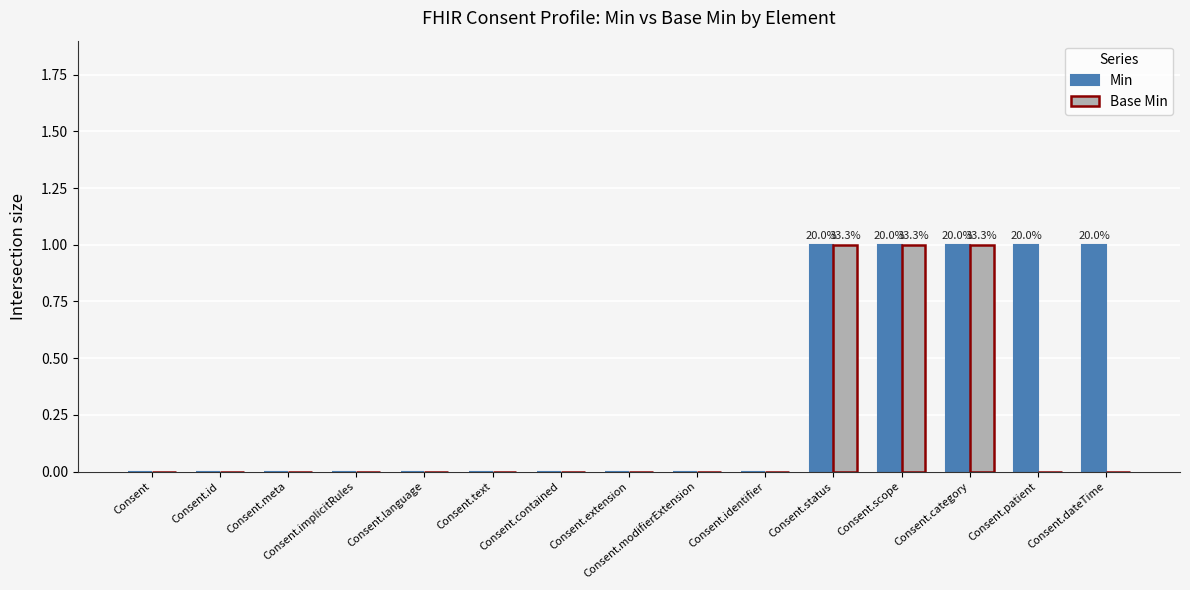

Reading right to left, extract all data points from this chart.

Min: Consent.dateTime=1	Consent.patient=1	Consent.category=1	Consent.scope=1	Consent.status=1	Consent.identifier=0	Consent.modifierExtension=0	Consent.extension=0	Consent.contained=0	Consent.text=0	Consent.language=0	Consent.implicitRules=0	Consent.meta=0	Consent.id=0	Consent=0
Base Min: Consent.dateTime=0	Consent.patient=0	Consent.category=1	Consent.scope=1	Consent.status=1	Consent.identifier=0	Consent.modifierExtension=0	Consent.extension=0	Consent.contained=0	Consent.text=0	Consent.language=0	Consent.implicitRules=0	Consent.meta=0	Consent.id=0	Consent=0